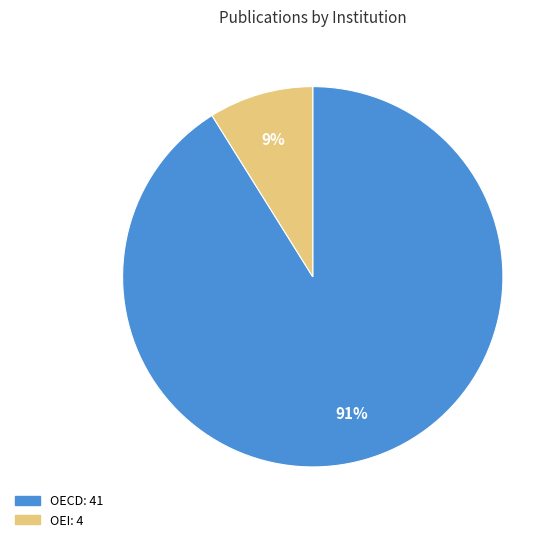

Do OEI and OECD together represent more than half of the pie?

Yes